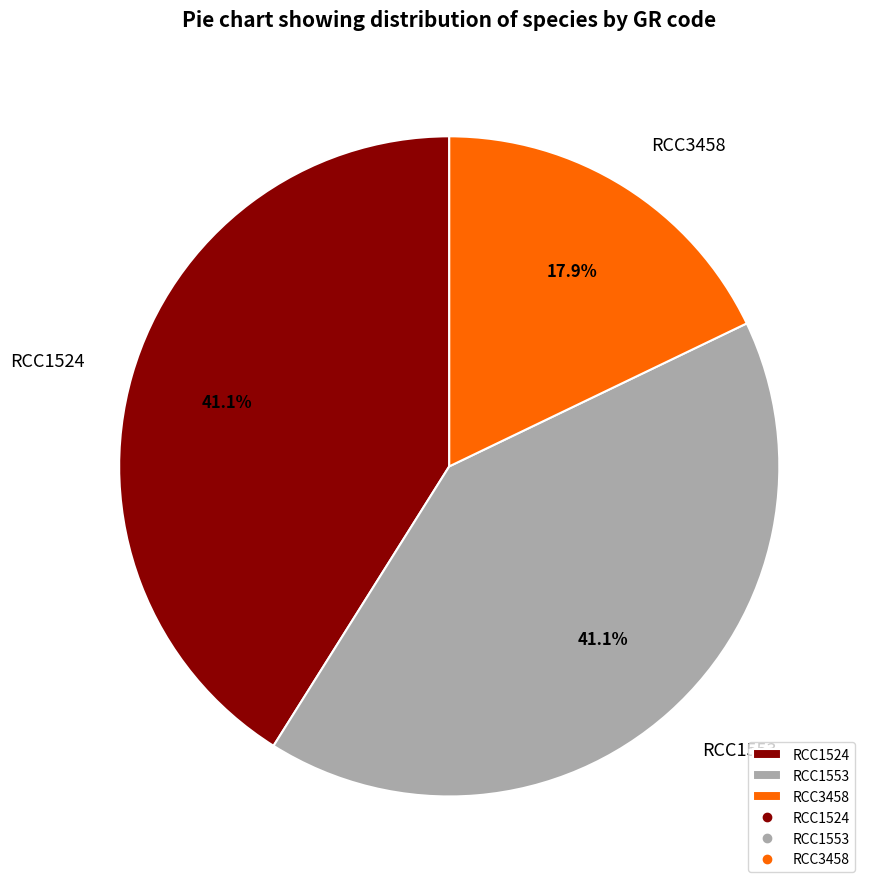

What is the smallest slice in the pie chart?

RCC3458